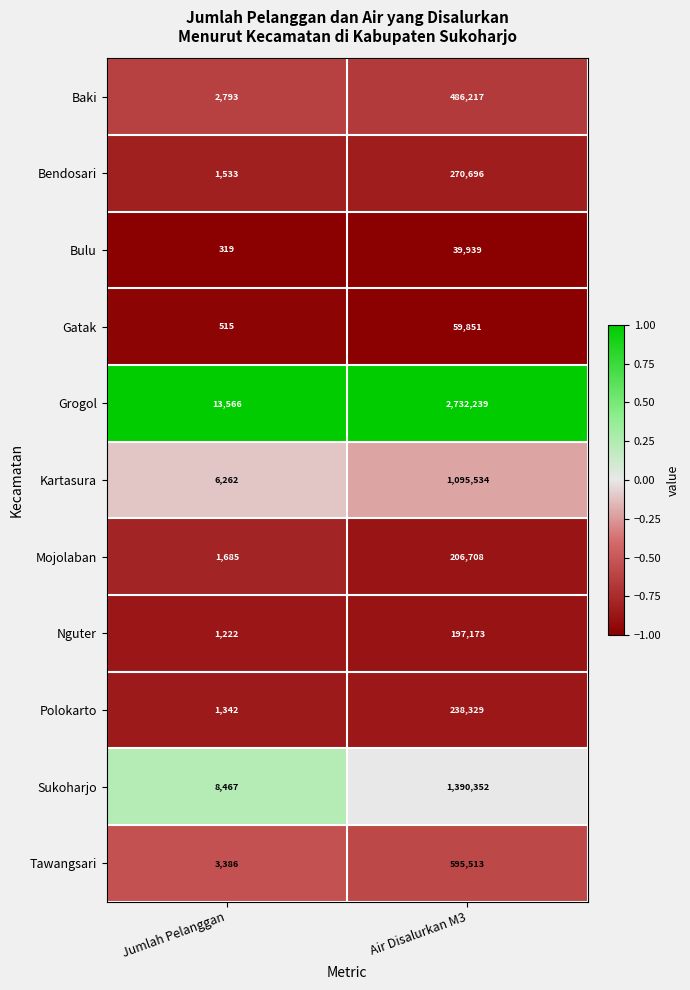

What is the difference between the highest and lowest values at Jumlah Pelanggan?

13247